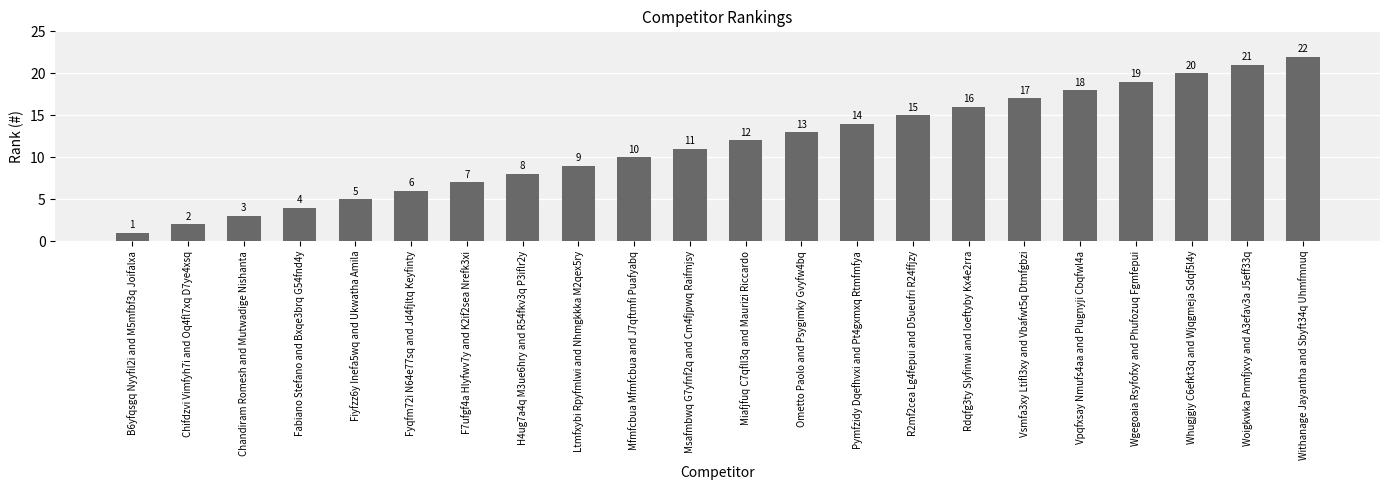

How many bars are there in total?

22